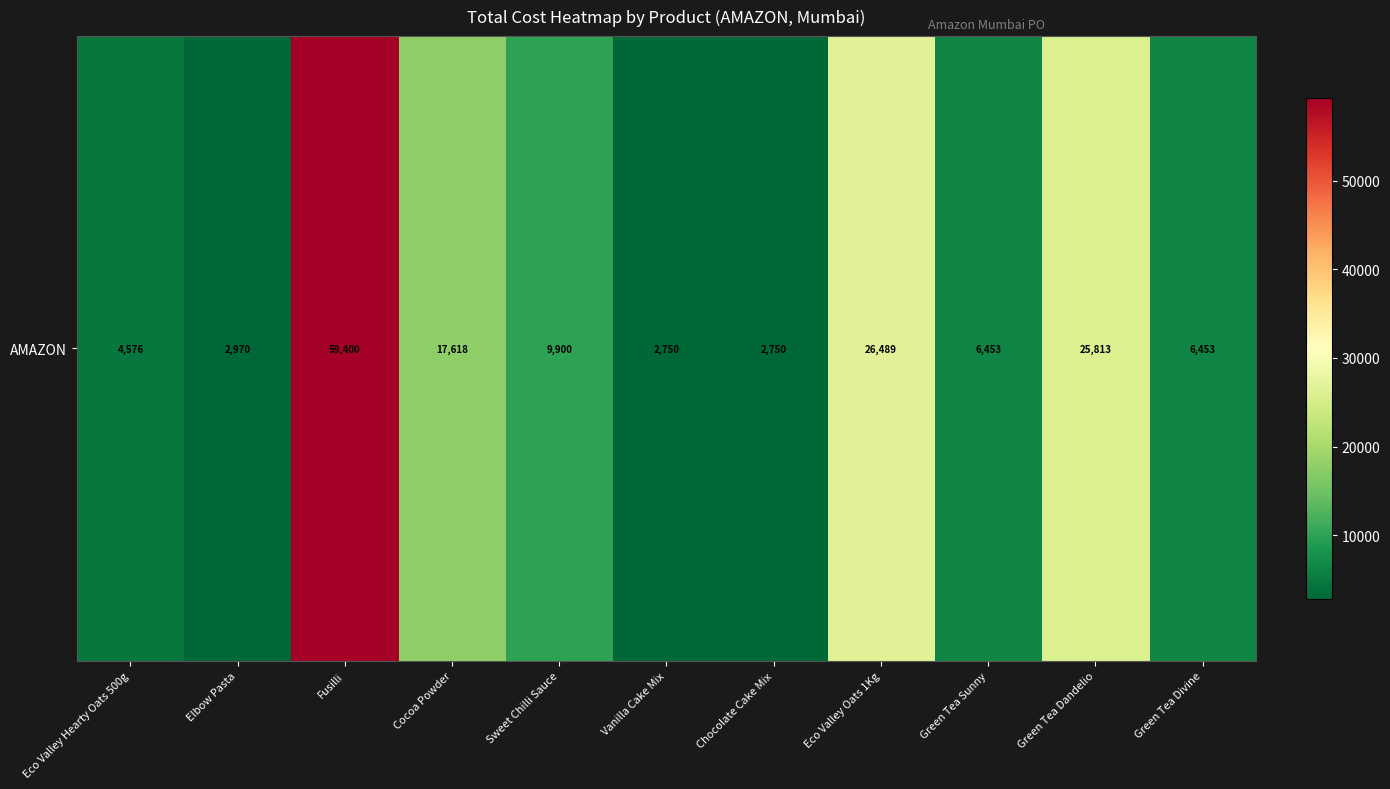

How many data points are above 6453?

7